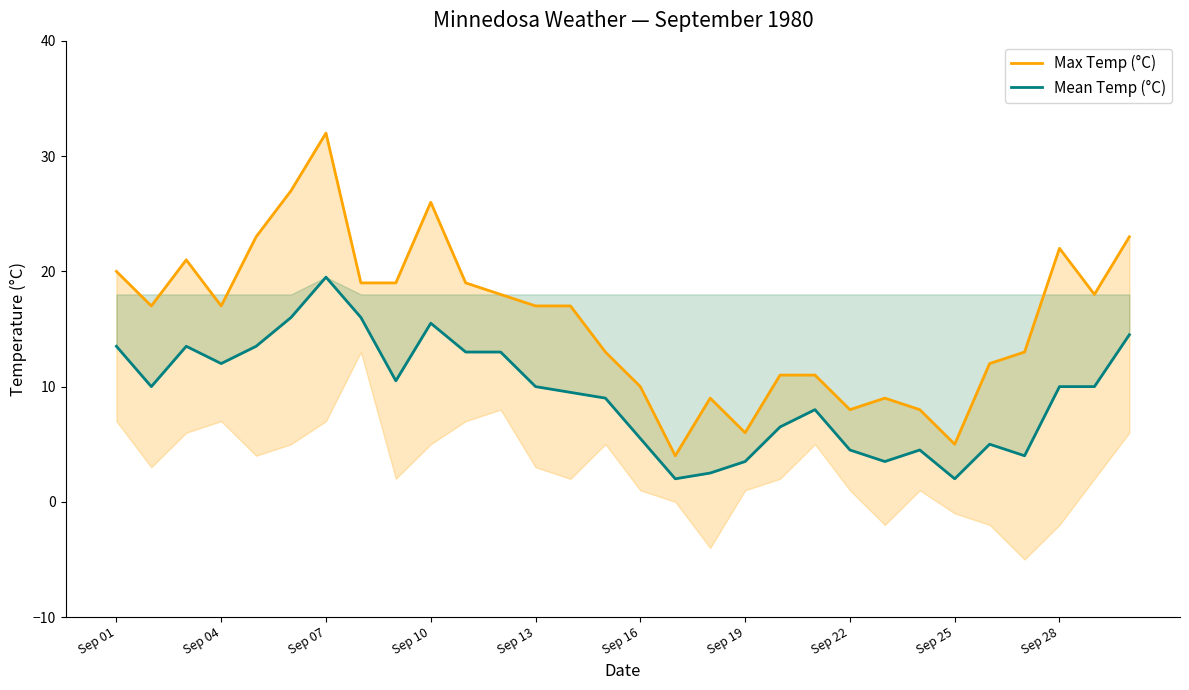

At which label does Mean Temp (°C) reach its peak?

Sep 07